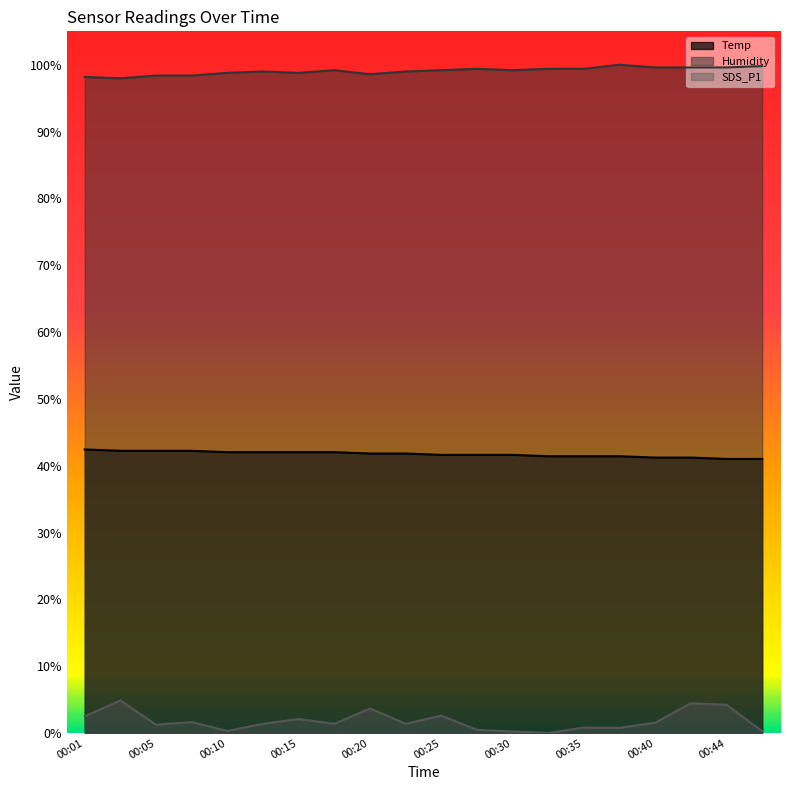

True or false: Temp and Humidity cross at least once.

False